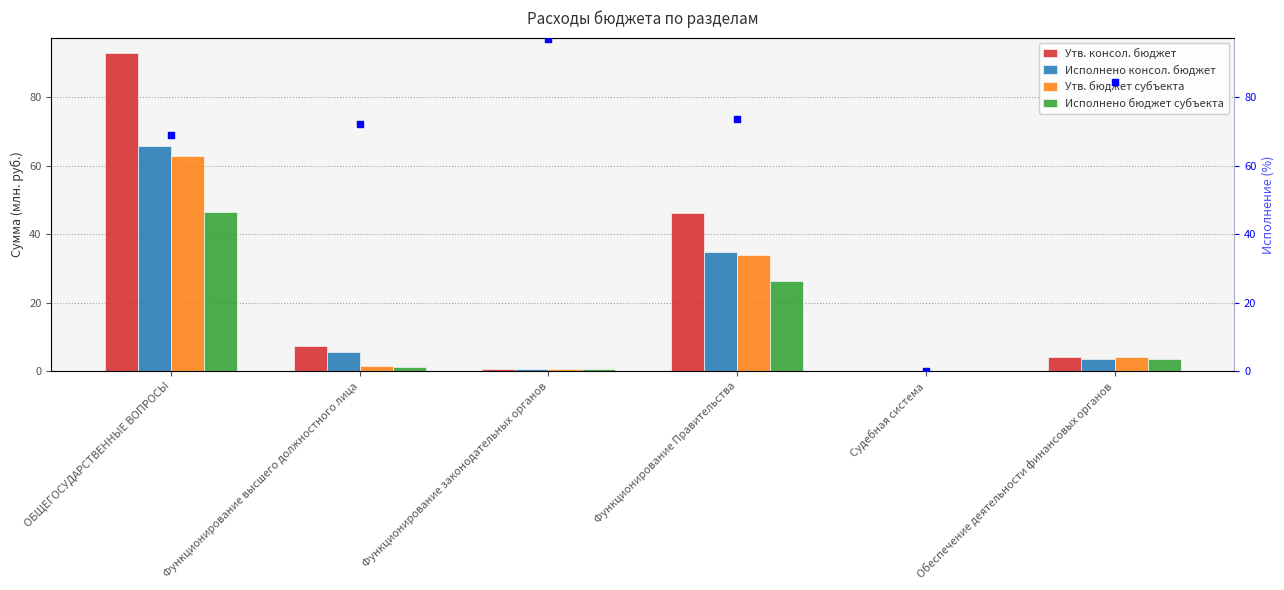

Which series has the widest spread of Y values?

Процент исполнения